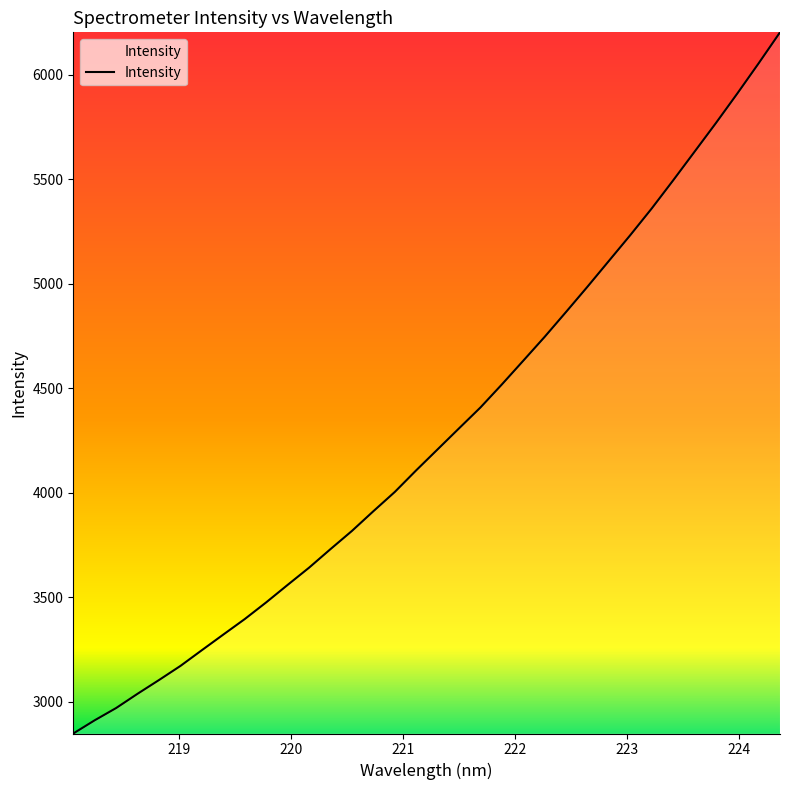

What is the difference between the maximum and minimum values?

3356.4